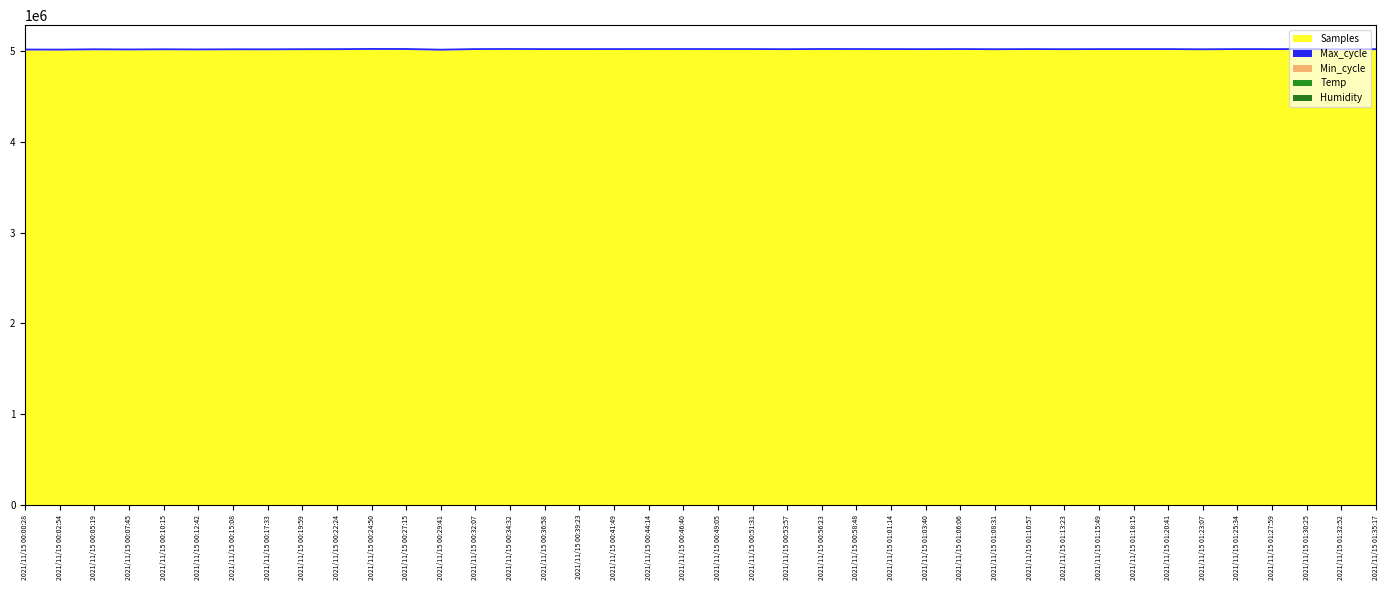

Reading right to left, list all the values displayed in this chart.

Samples: 5010386.0	5008501.0	5011563.0	5011068.0	5011456.0	5009278.0	5011479.0	5011275.0	5011367.0	5010273.0	5011521.0	5010064.0	5011743.0	5010793.0	5011404.0	5011893.0	5012023.0	5010388.0	5011628.0	5011671.0	5012072.0	5011838.0	5011552.0	5011516.0	5011313.0	5012551.0	5011512.0	5004638.0	5012085.0	5012770.0	5010423.0	5010336.0	5008712.0	5009146.0	5007700.0	5009330.0	5007250.0	5008930.0	5005642.0	5006206.0
Max_cycle: 20208.0	19921.0	19976.0	19914.0	20036.0	19916.0	19933.0	19917.0	19916.0	19914.0	19910.0	19960.0	19985.0	19916.0	19939.0	19910.0	20420.0	19913.0	19997.0	19910.0	20000.0	19972.0	19910.0	19993.0	19929.0	19909.0	19921.0	20377.0	20408.0	20325.0	20406.0	19909.0	20024.0	19918.0	20008.0	19924.0	19976.0	20379.0	19941.0	20466.0
Min_cycle: 28.0	28.0	28.0	28.0	28.0	28.0	28.0	28.0	28.0	28.0	28.0	28.0	28.0	28.0	28.0	28.0	28.0	28.0	28.0	28.0	28.0	28.0	28.0	28.0	28.0	28.0	28.0	28.0	28.0	28.0	28.0	28.0	28.0	28.0	28.0	28.0	28.0	28.0	28.0	28.0
Temp: 6.3	6.4	6.4	6.4	6.4	6.4	6.4	6.4	6.4	6.4	6.5	6.6	6.7	6.7	6.7	6.8	6.8	6.8	6.8	6.8	6.8	6.8	6.8	6.8	6.8	6.8	6.8	6.9	6.9	6.8	6.9	6.9	6.9	7.0	6.9	6.9	6.9	7.0	7.0	6.9
Humidity: 1.0	1.0	1.0	1.0	1.0	1.0	1.0	1.0	1.0	1.0	1.0	1.0	1.0	1.0	1.0	1.0	1.0	1.0	1.0	1.0	1.0	1.0	1.0	1.0	1.0	1.0	1.0	1.0	1.0	1.0	1.0	1.0	1.0	1.0	1.0	1.0	1.0	1.0	1.0	1.0